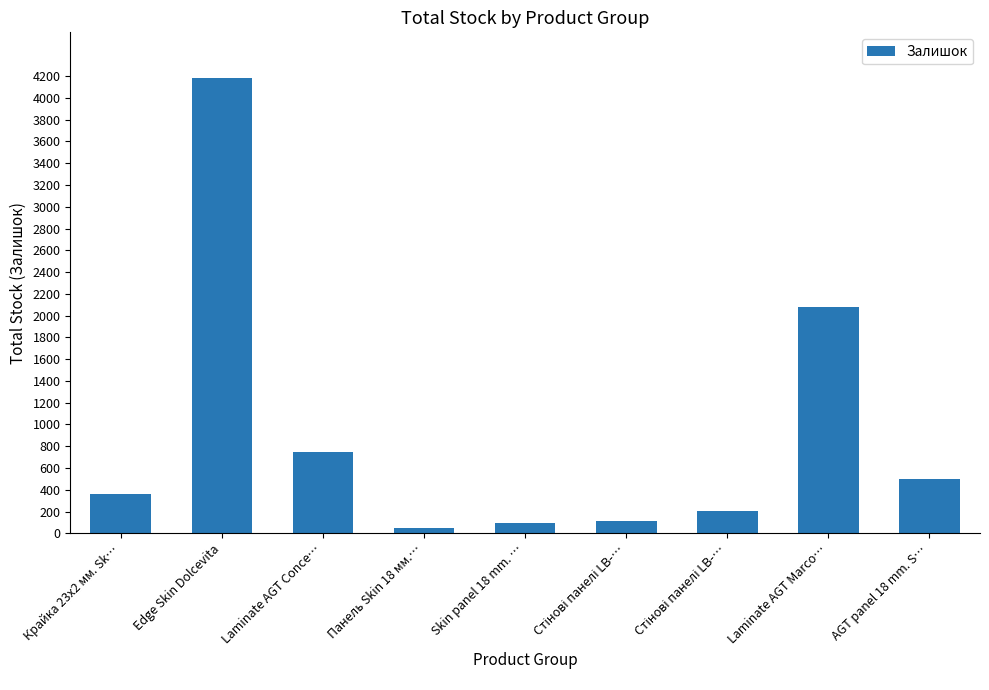

How many data points does each series have?

9